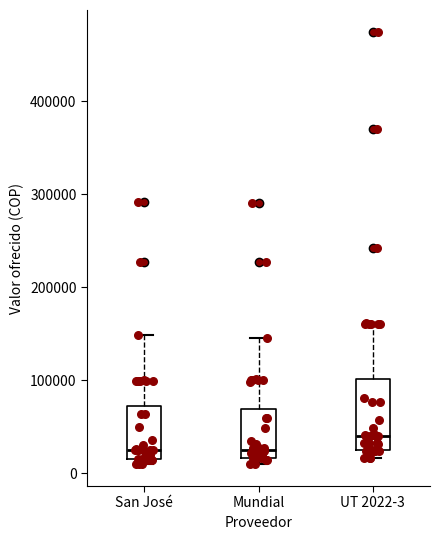

Which box has the highest median line?

UT 2022-3